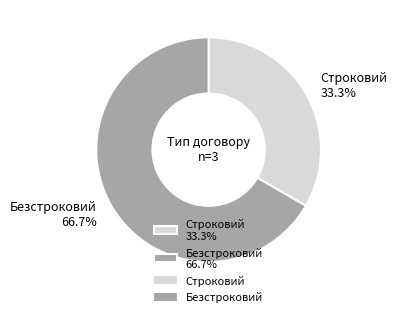

Which category has the smallest portion of the pie?

Строковий